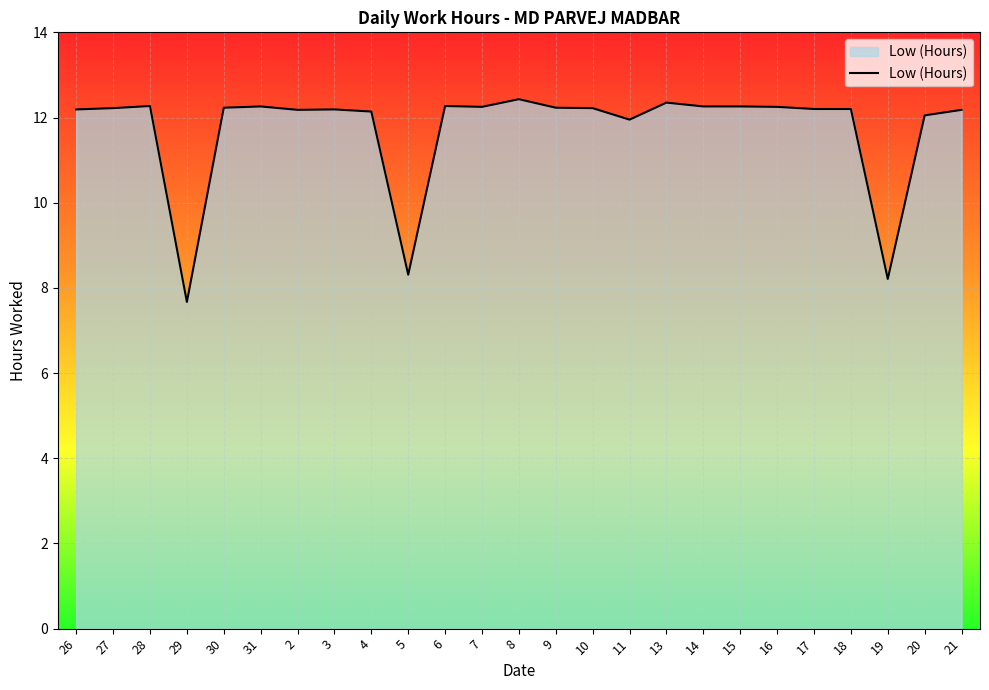

The chart shows a value of 16.9 at 27. True or false?

False